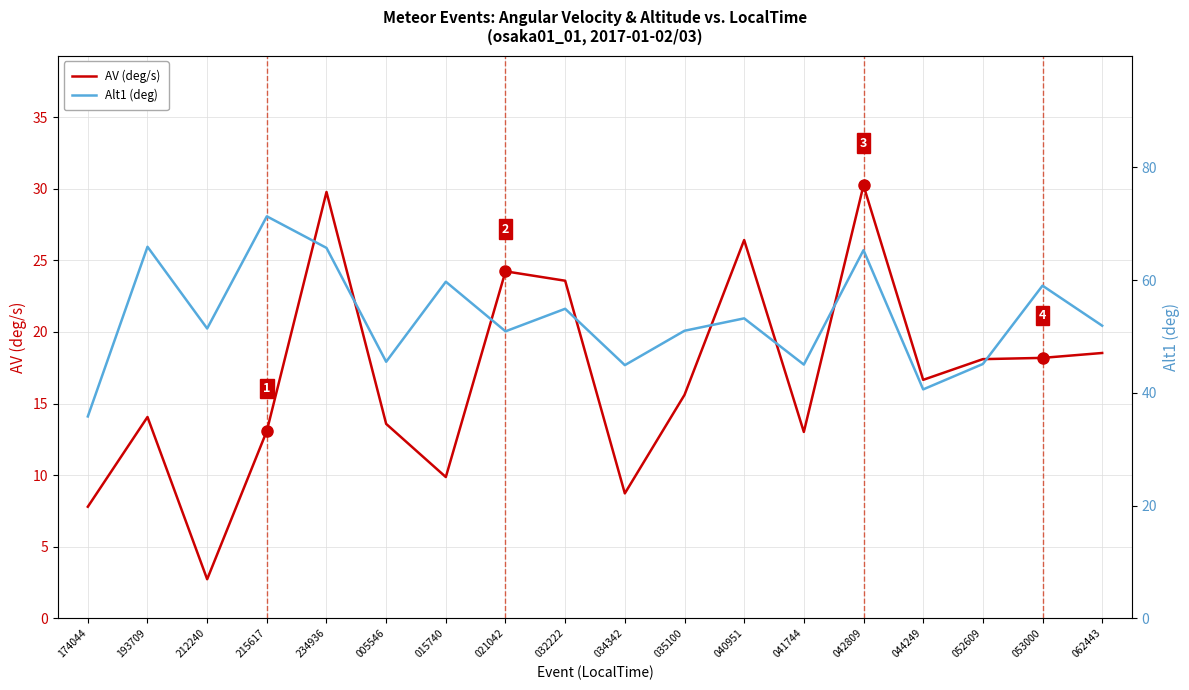

Where is the first local minimum for AV (deg/s)?

212240